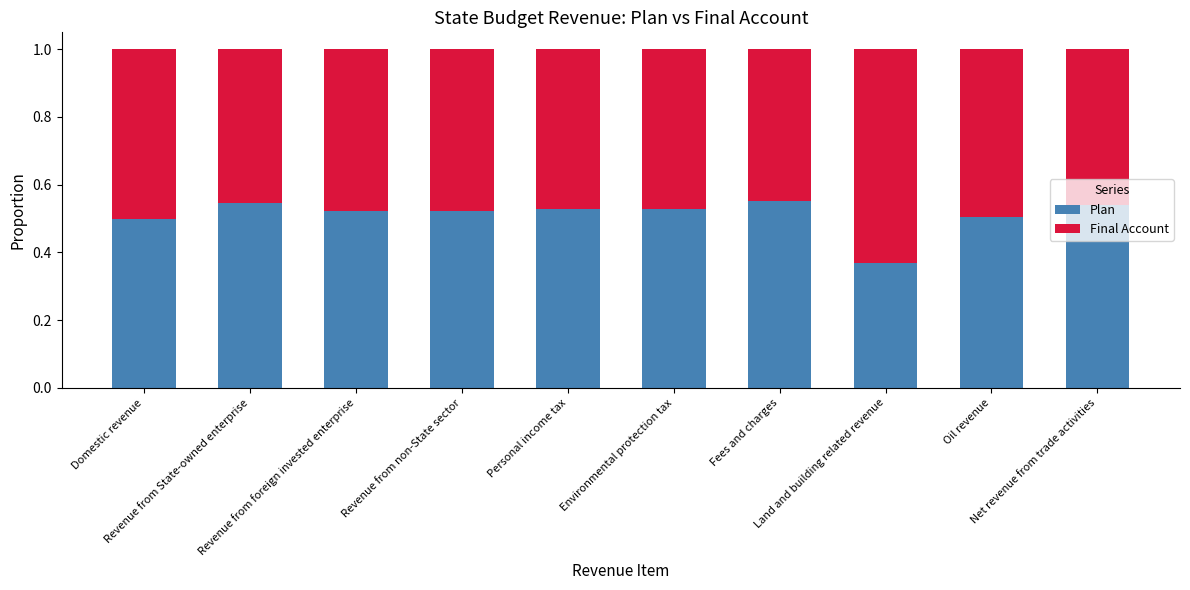

What is the sum of all Plan values?

5.1